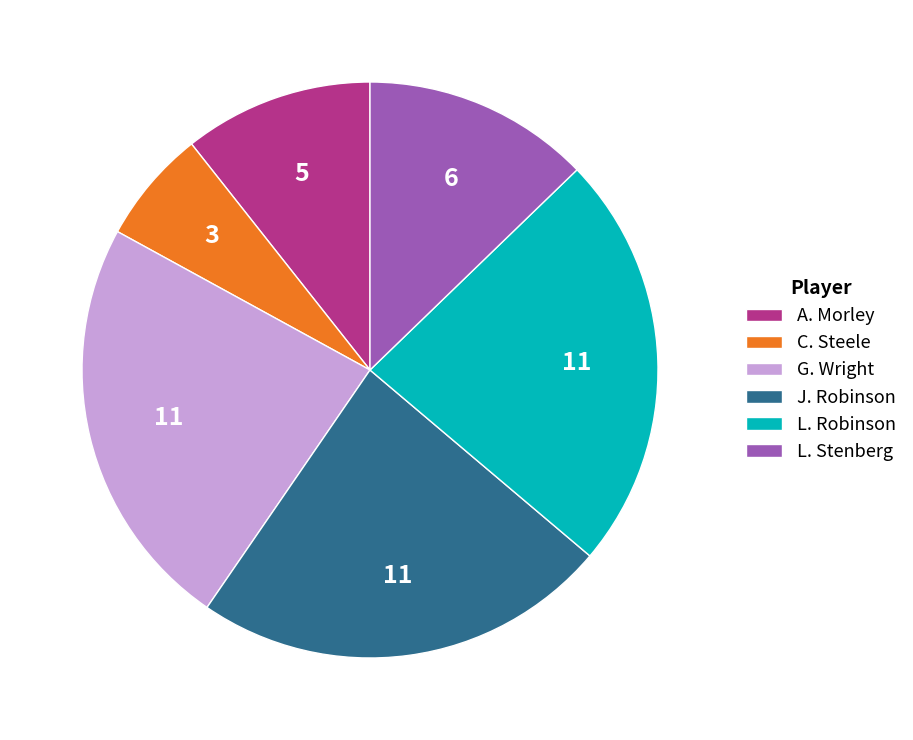

Which category has the smallest portion of the pie?

C. Steele